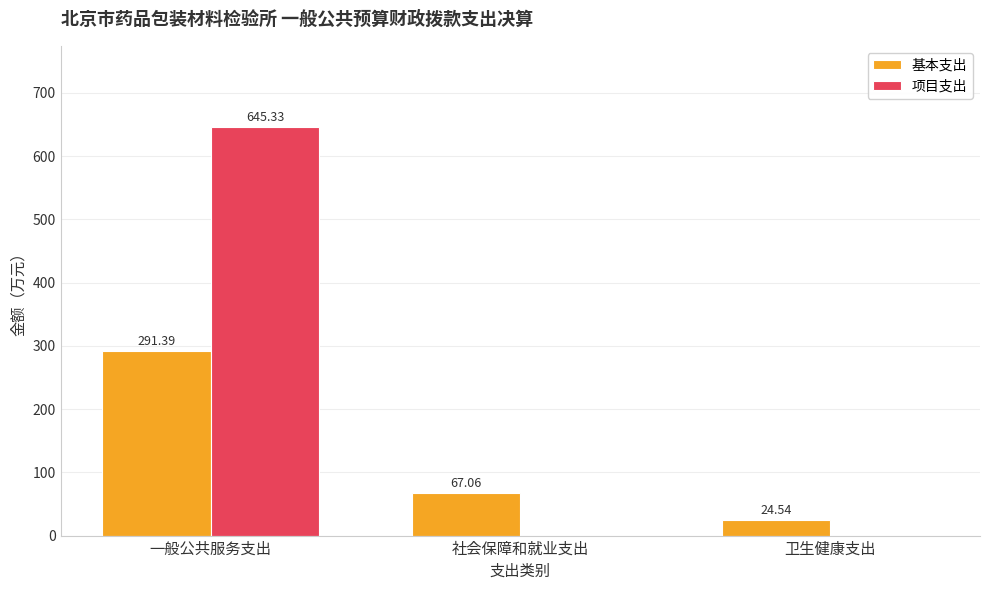

Which category has the highest value across all series?

一般公共服务支出